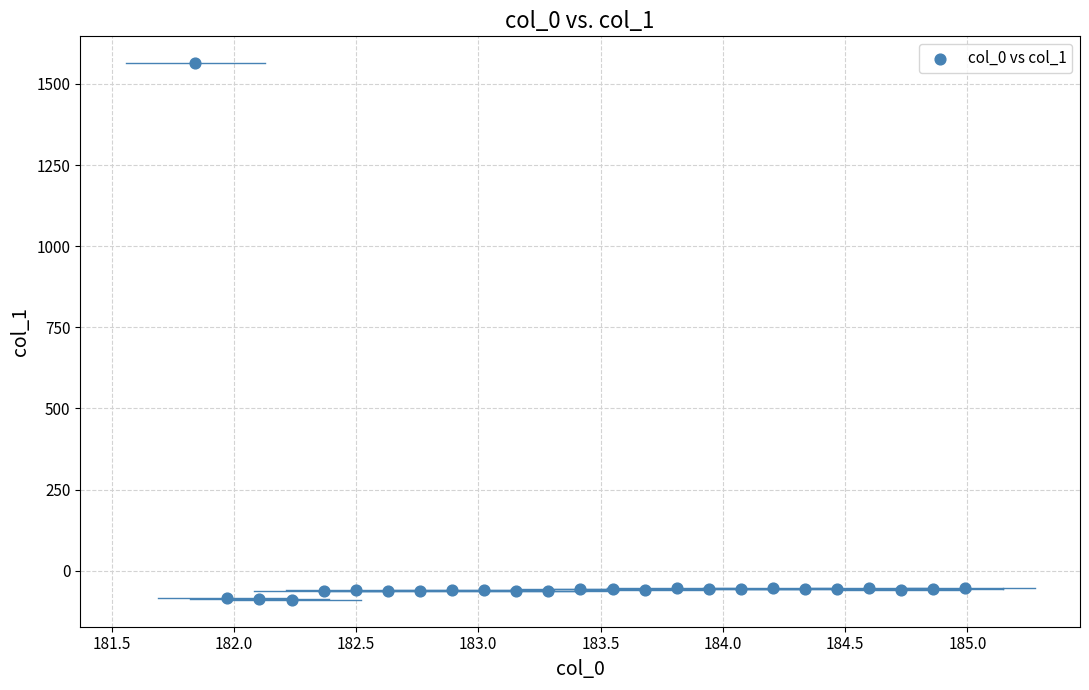

What is the range of X values (max minus min)?

3.1